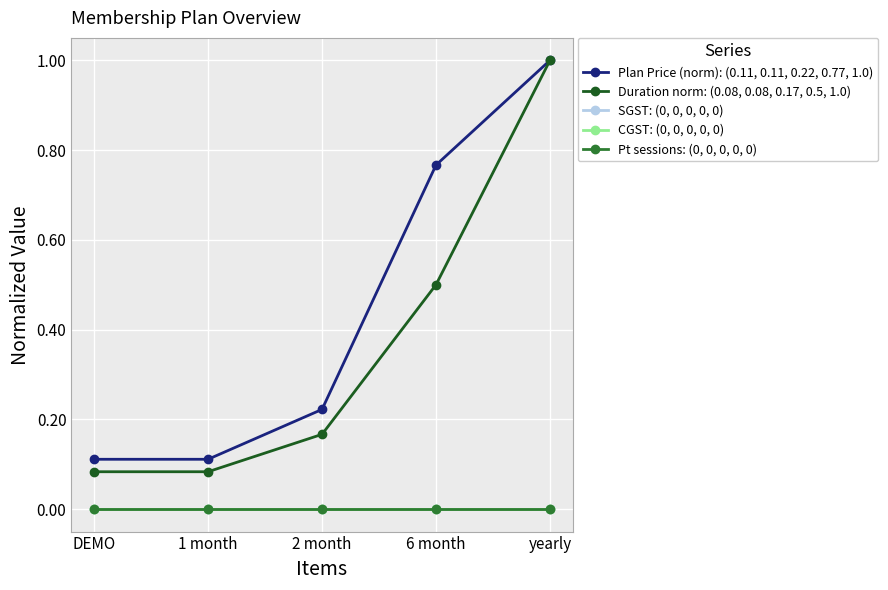

True or false: CGST: (0, 0, 0, 0, 0) and SGST: (0, 0, 0, 0, 0) intersect in this chart.

False